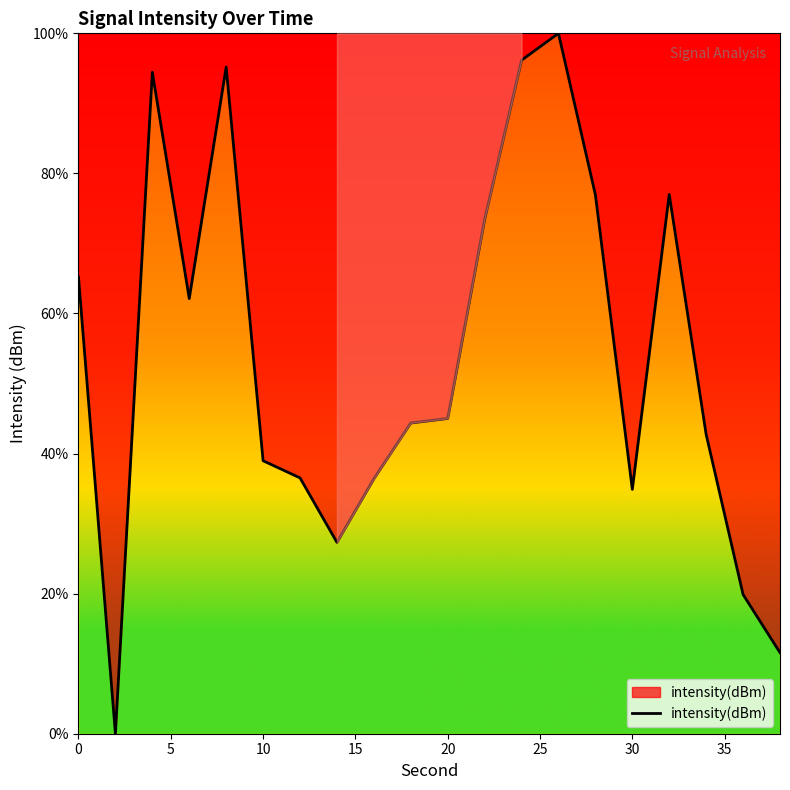

What is the maximum value shown in the chart?

100.0